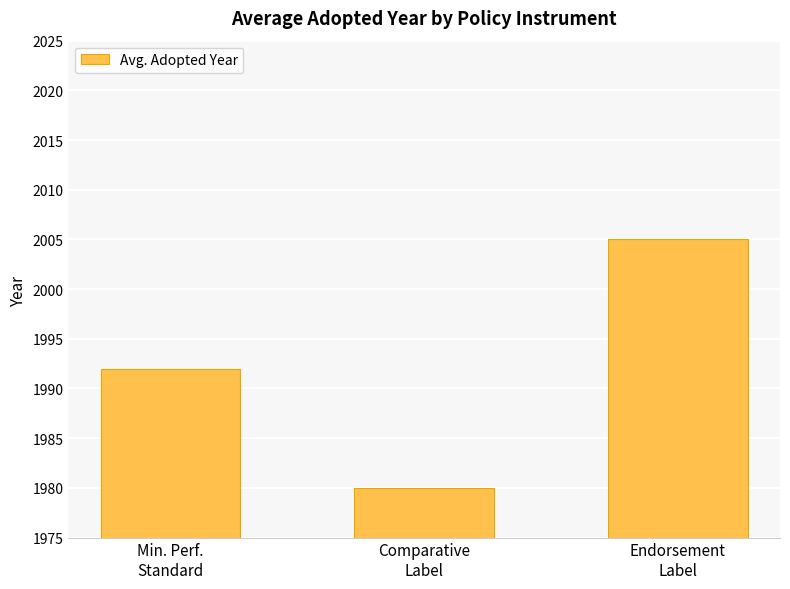

What is the greatest value displayed?

2005